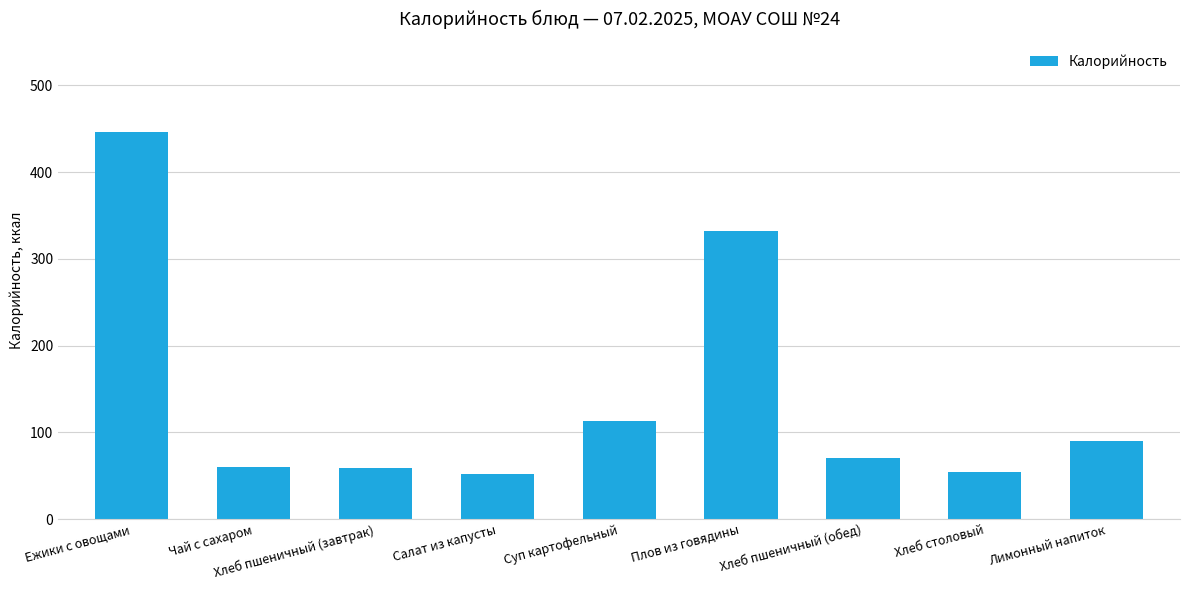

How many bars are there in total?

9